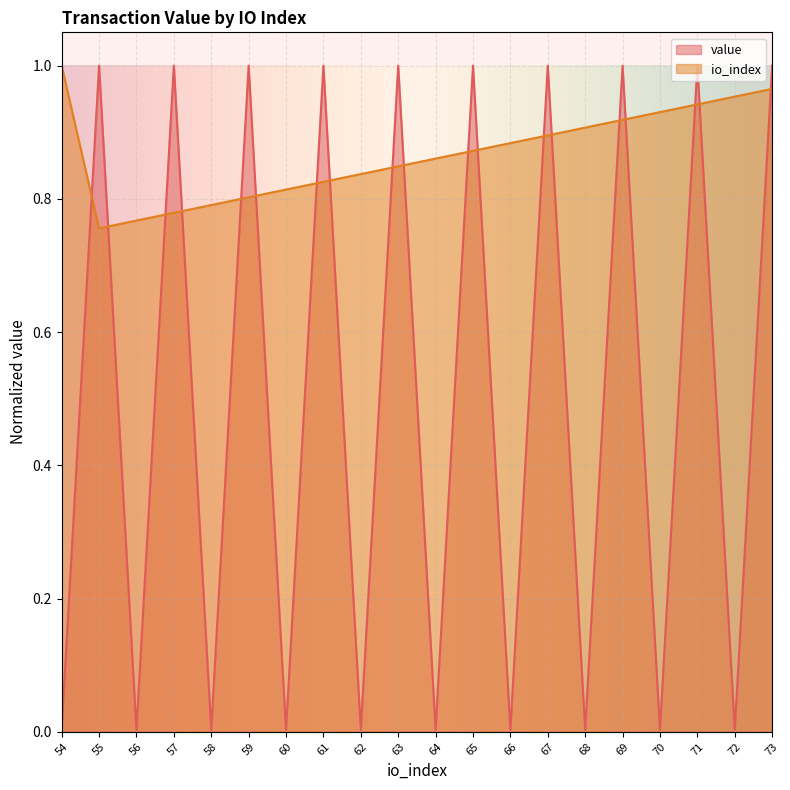

What is the value of the io_index point at the 5th from the left?

0.8